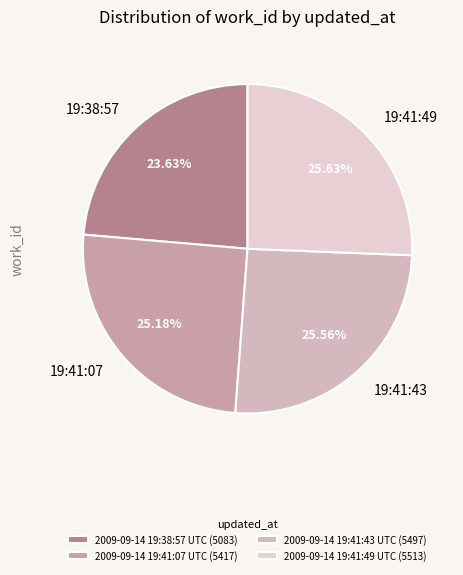

How many slices are in this pie chart?

4